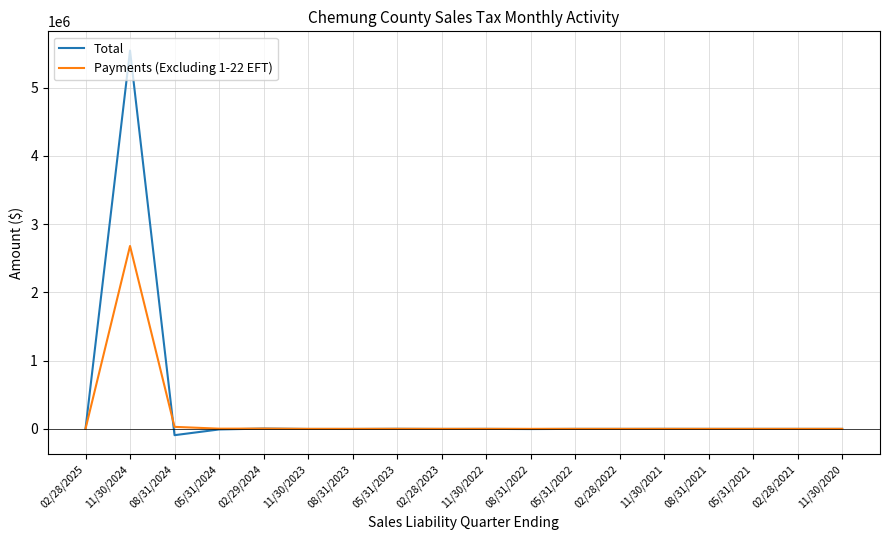

At which category is the sum across all series the highest?

11/30/2024